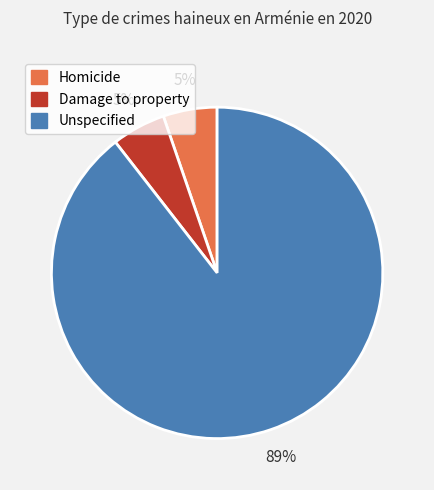

Which category accounts for the majority?

Unspecified